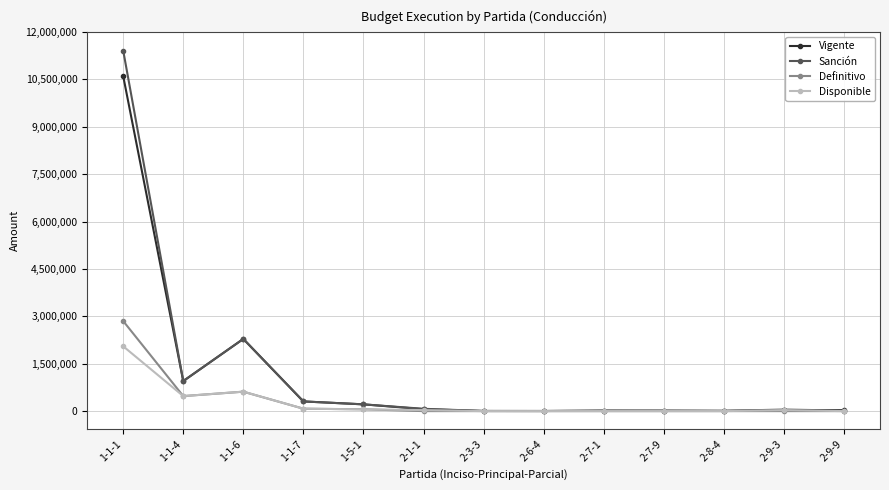

Count the number of categories in the chart.

13